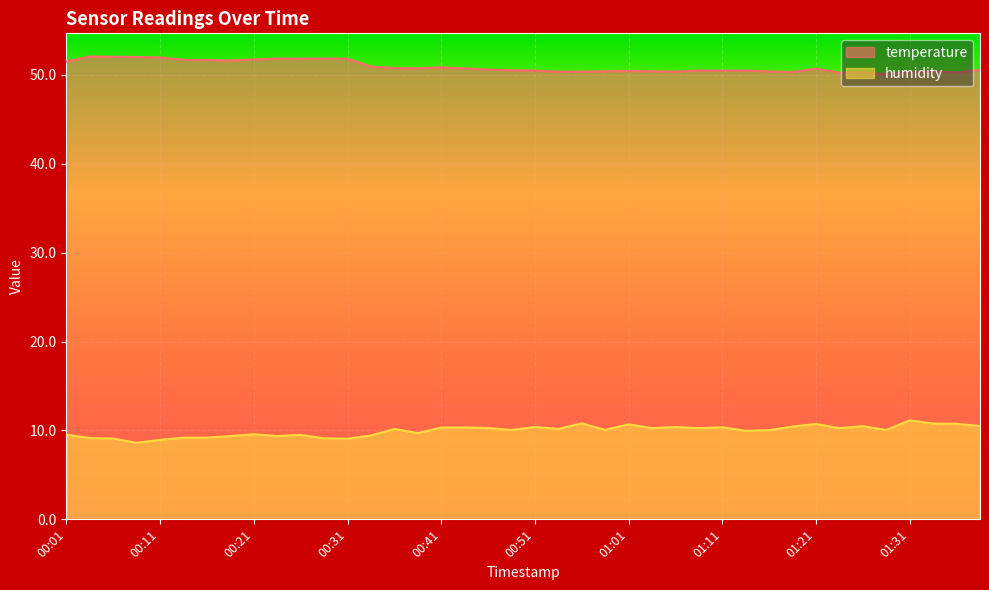

Reading left to right, list all the values displayed in this chart.

temperature: 51.5	52.1	52.0	52.0	52.0	51.7	51.7	51.6	51.7	51.8	51.8	51.8	51.8	50.9	50.8	50.7	50.8	50.7	50.6	50.5	50.5	50.4	50.4	50.4	50.4	50.4	50.4	50.5	50.5	50.5	50.4	50.3	50.7	50.2	50.3	50.1	50.3	50.4	50.3	50.5
humidity: 9.5	9.2	9.1	8.6	8.9	9.2	9.2	9.4	9.6	9.4	9.5	9.1	9.1	9.4	10.2	9.7	10.3	10.3	10.3	10.1	10.4	10.2	10.8	10.1	10.7	10.3	10.4	10.2	10.4	10.0	10.0	10.4	10.7	10.3	10.5	10.1	11.1	10.8	10.8	10.5